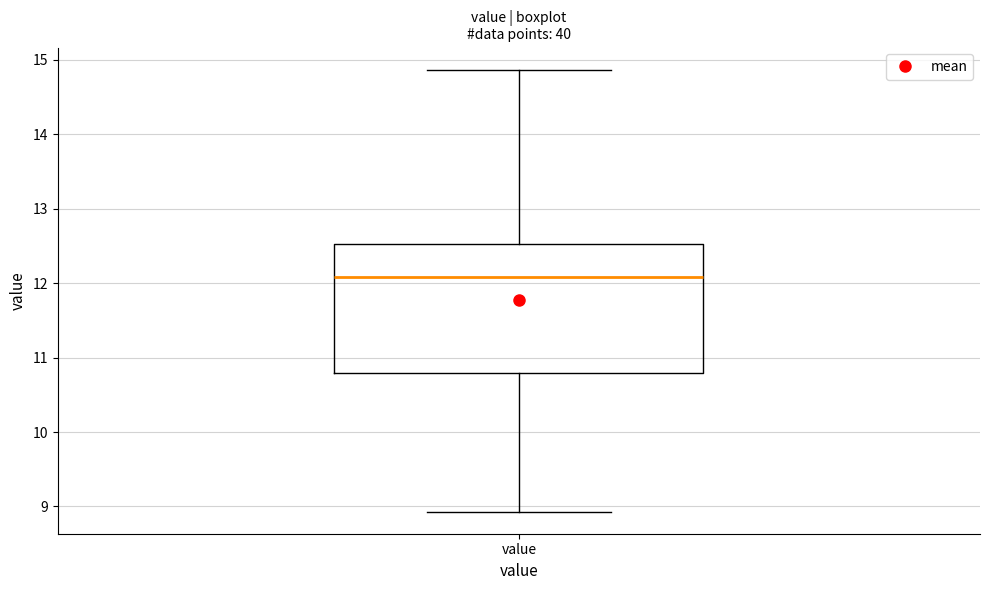

Read this box plot against the y-axis: the position of the median line, the range covered by the box, and the ends of both whiskers. The values are not printed on the chart, so give them approximately, as read against the axis.

median 12.1, box 10.8 to 12.5, whiskers 8.9 to 14.9